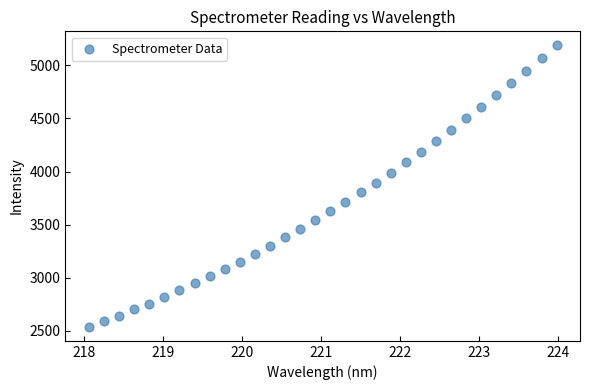

What is the range of X values (max minus min)?

5.9